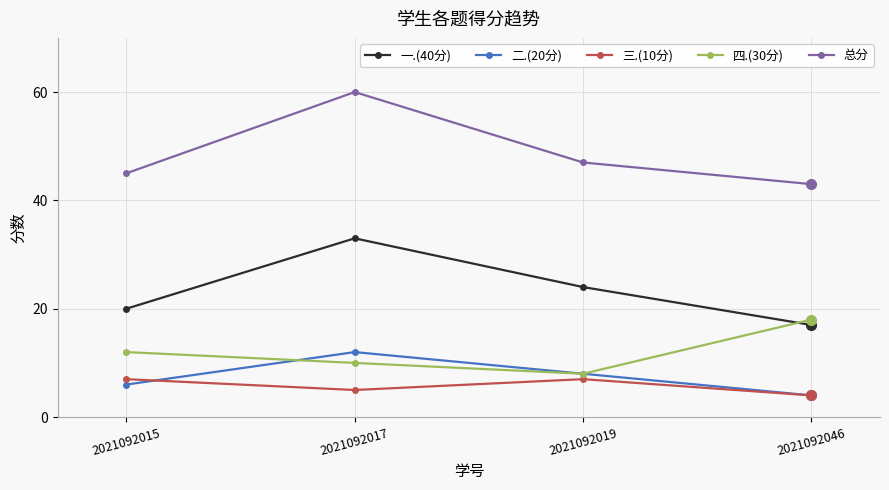

Which category has the highest value in the 一.(40分) series?

2021092017